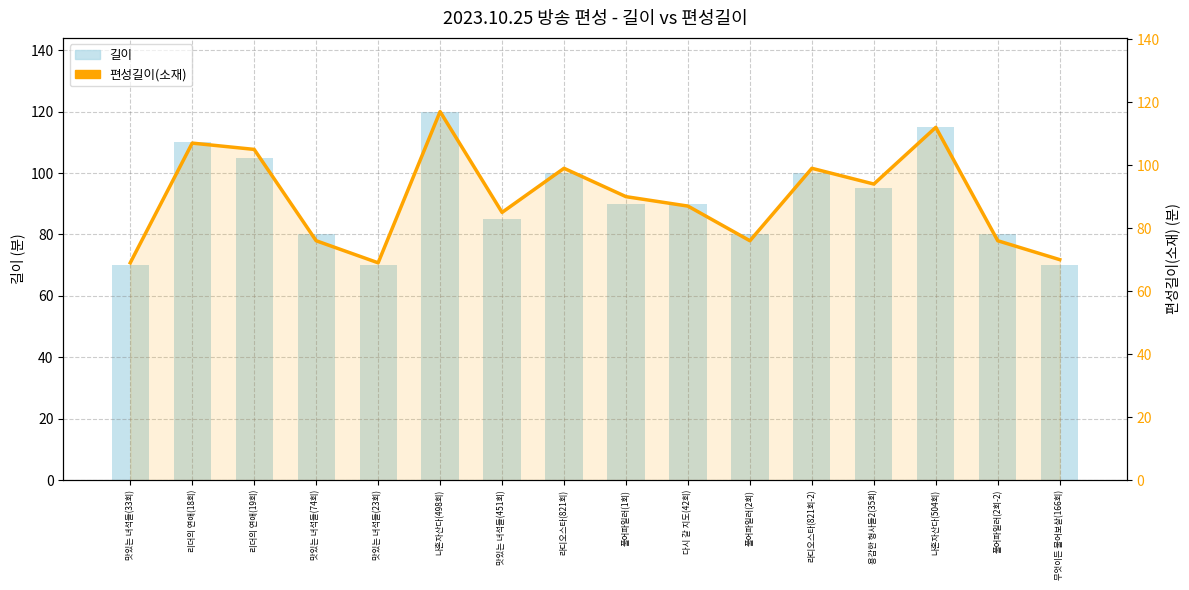

Reading left to right, transcribe all the data shown in this chart.

길이: 70	110	105	80	70	120	85	100	90	90	80	100	95	115	80	70
편성길이(소재): 69	107	105	76	69	117	85	99	90	87	76	99	94	112	76	70